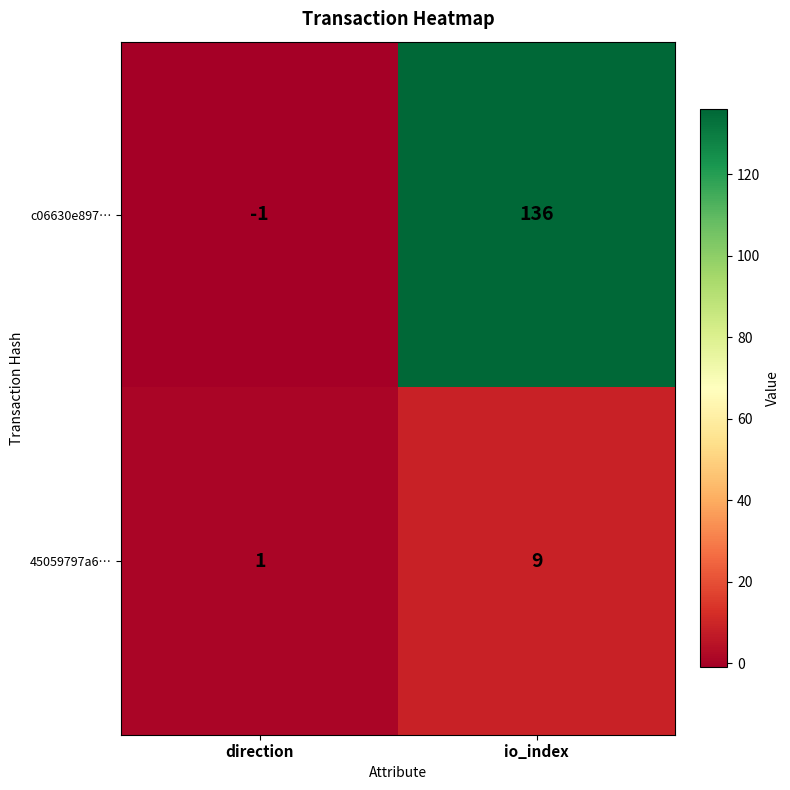

What is the greatest value displayed?

136